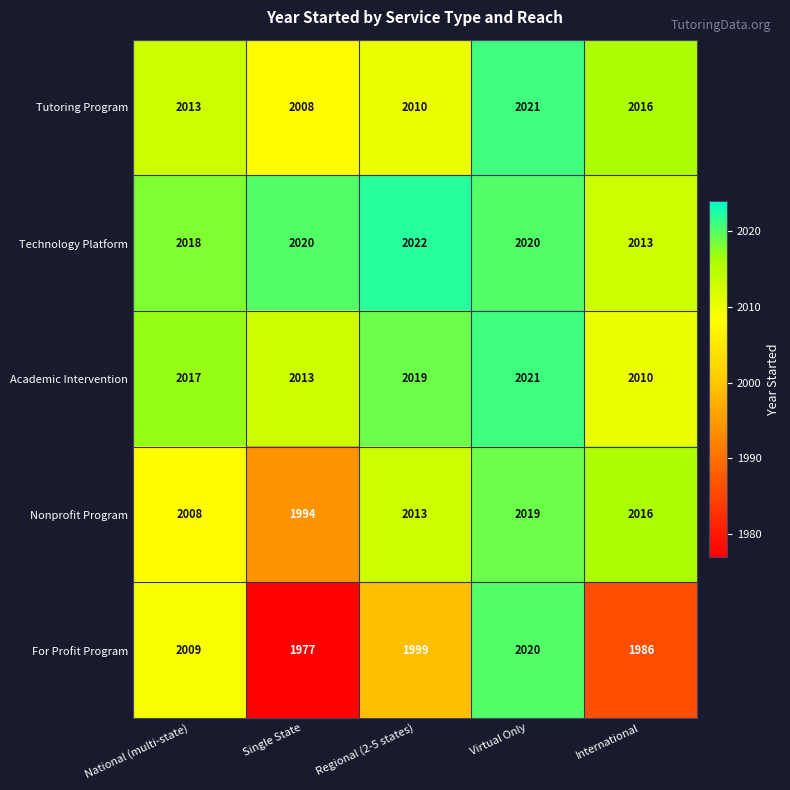

Reading right to left, transcribe all the data shown in this chart.

Tutoring Program: 2016	2021	2010	2008	2013
Technology Platform: 2013	2020	2022	2020	2018
Academic Intervention: 2010	2021	2019	2013	2017
Nonprofit Program: 2016	2019	2013	1994	2008
For Profit Program: 1986	2020	1999	1977	2009